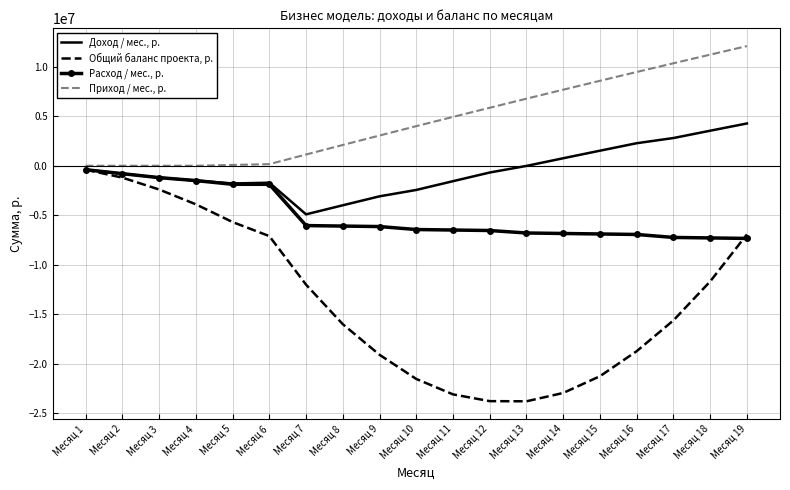

List the series in order of their overall mean, lowest first.

Общий баланс проекта, р., Расход / мес., р., Доход / мес., р., Приход / мес., р.